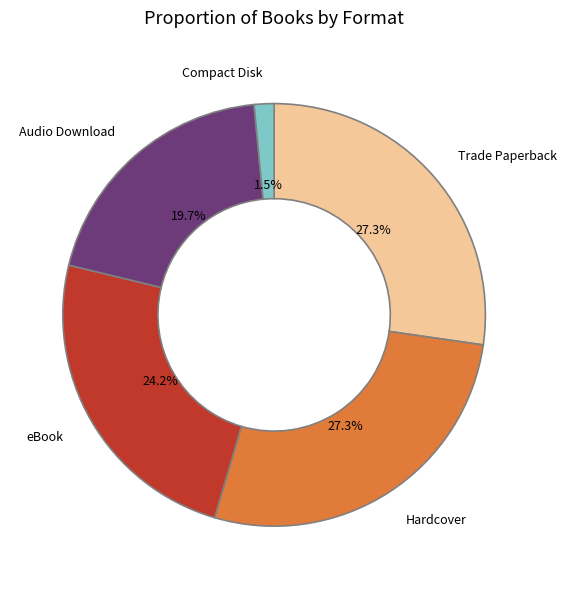

To the nearest percent, what is the difference between the Compact Disk and Audio Download slice percentages?

18%